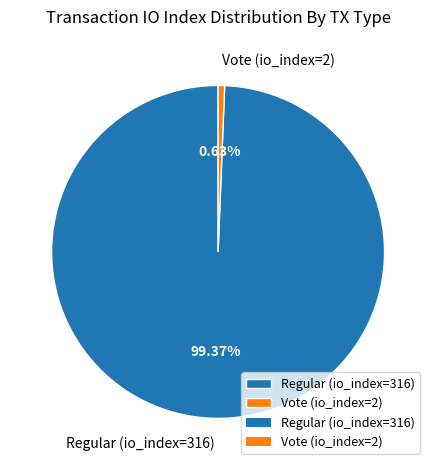

Between Vote (io_index=2) and Regular (io_index=316), which is larger?

Regular (io_index=316)